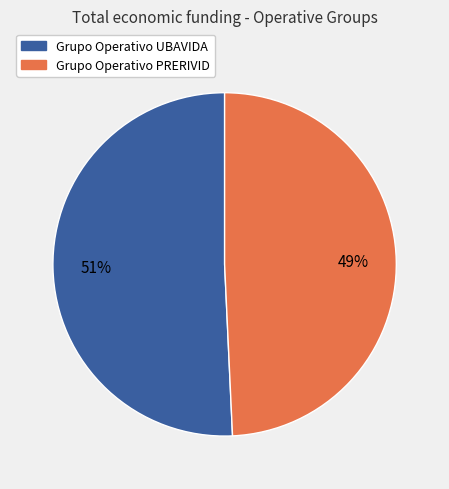

How many segments does this pie chart have?

2